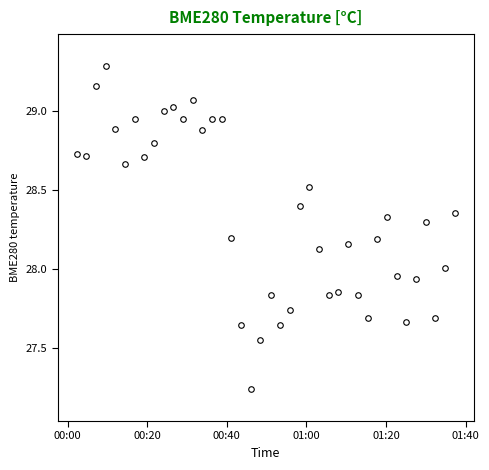

What is the greatest value displayed?

29.3